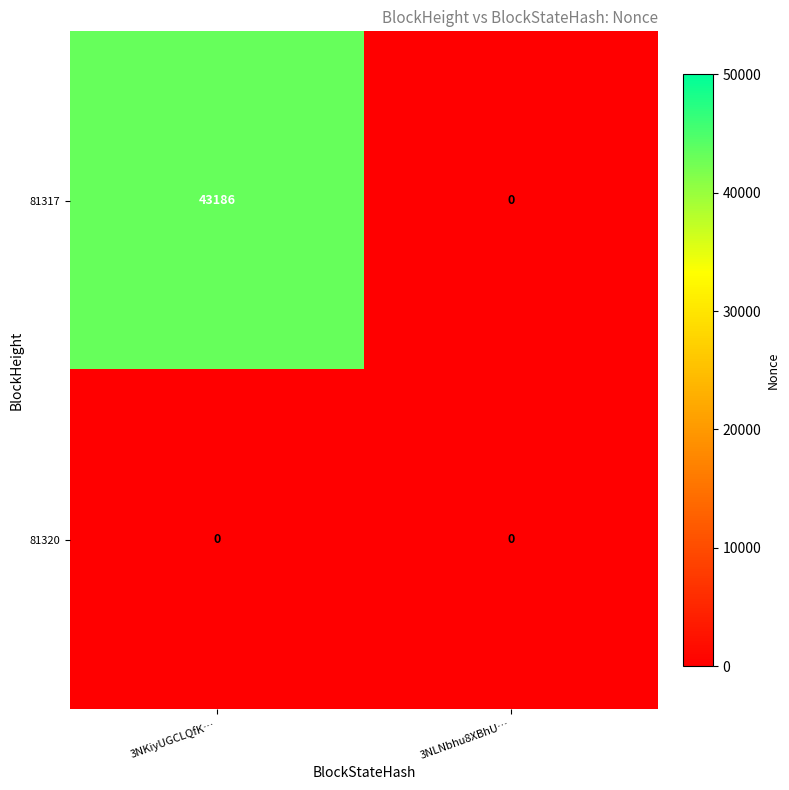

What is the sum of all 81317 values?

43186